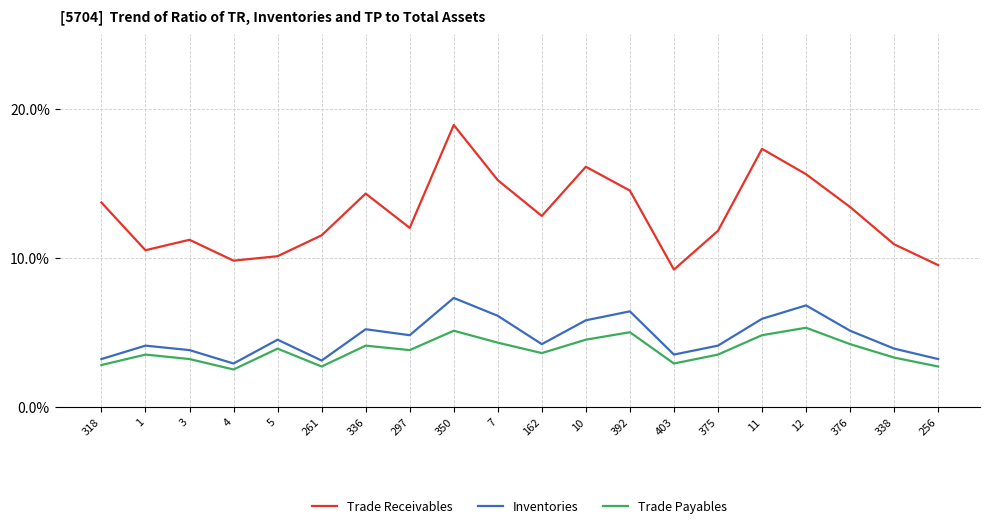

The Inventories series shows 8.5 at 297. True or false?

False